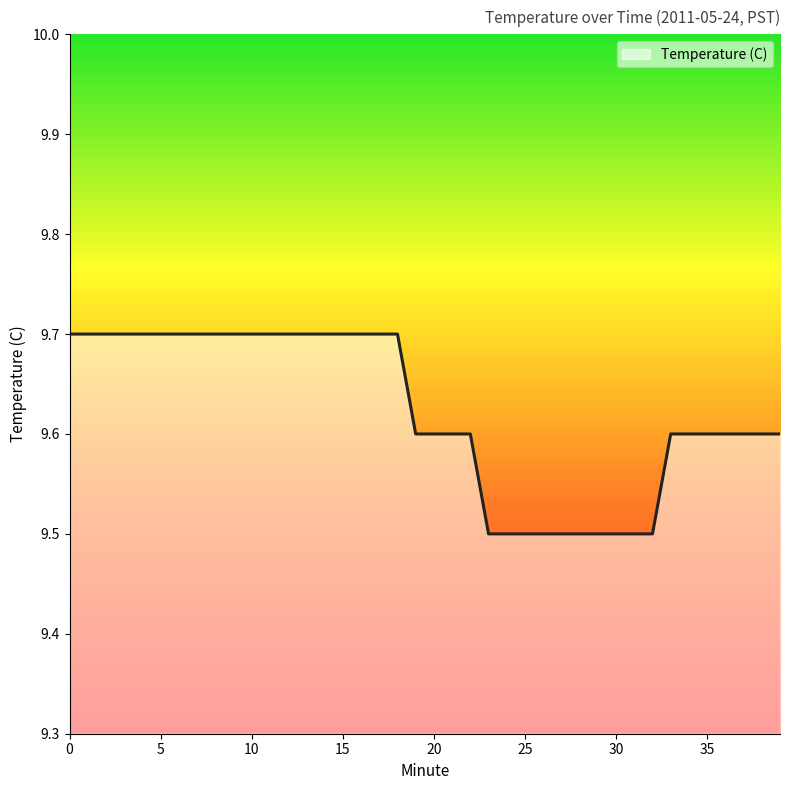

What is the greatest value displayed?

9.7